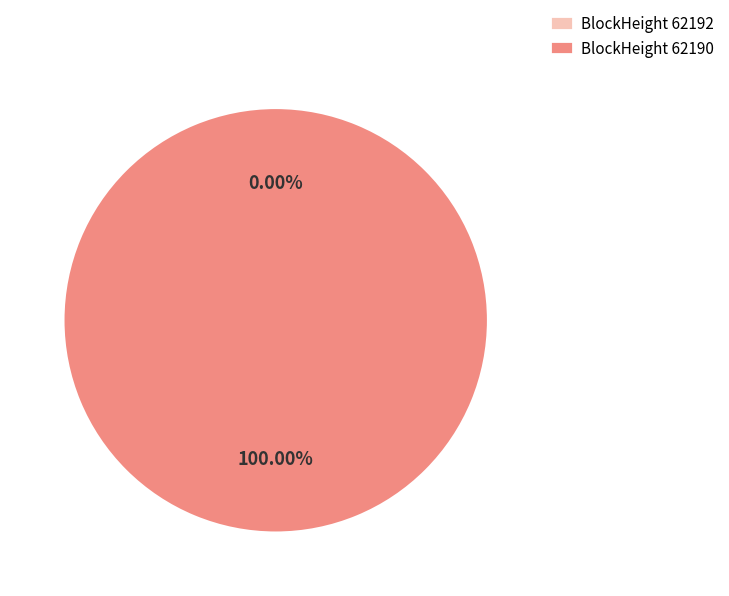

Count the number of slices in the pie.

2